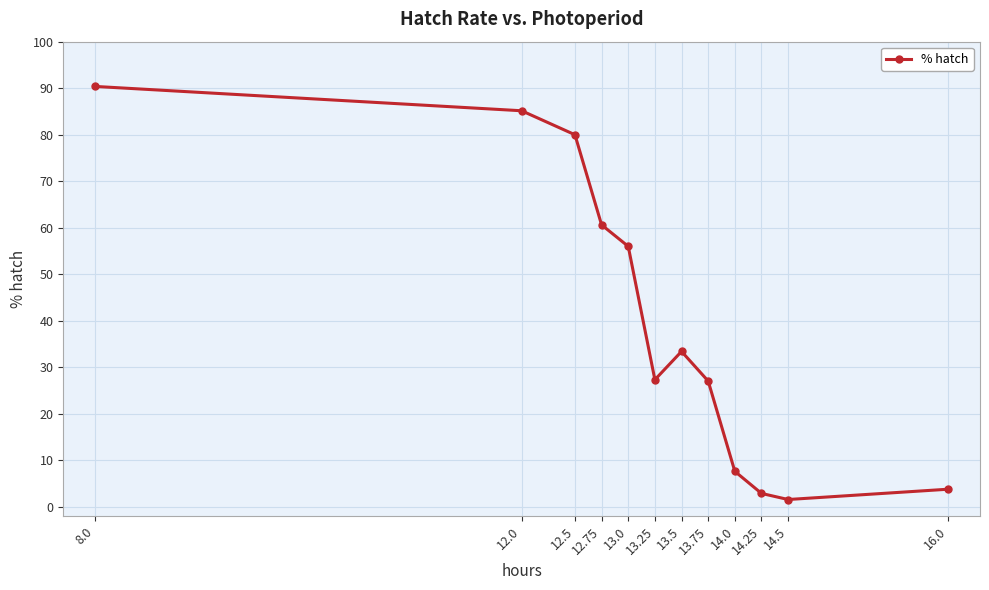

Is it true that the value at 13.25 is 41.6?

False